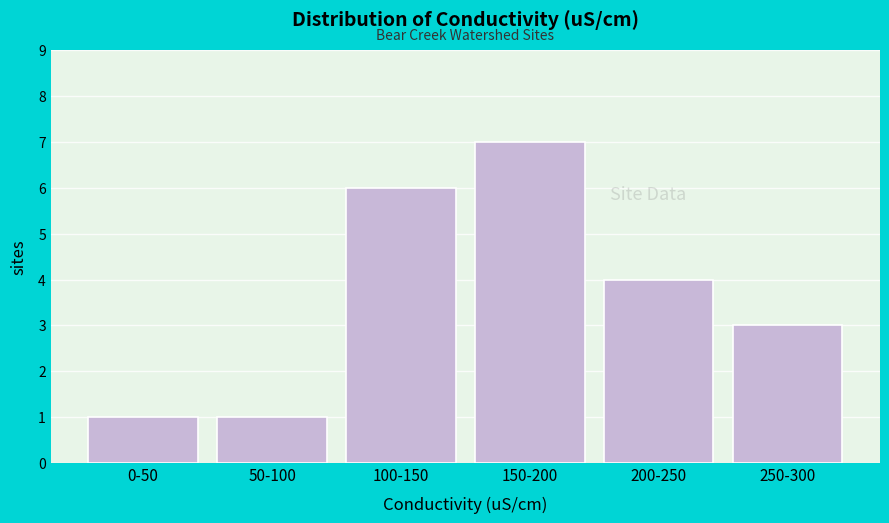

Reading left to right, what are all the values shown in this chart?

0-50=1	50-100=1	100-150=6	150-200=7	200-250=4	250-300=3